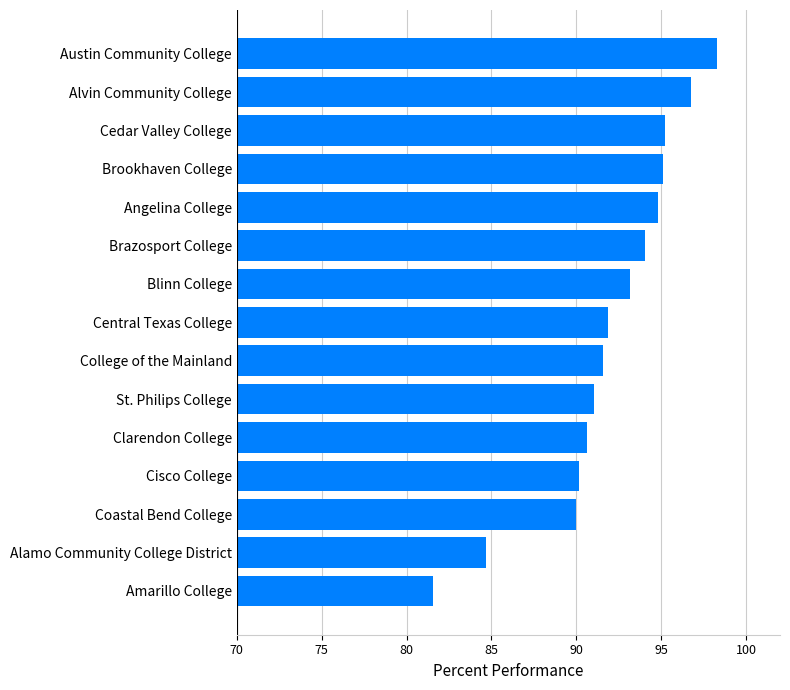

What is the change in value from Cedar Valley College to Alvin Community College?

+1.5